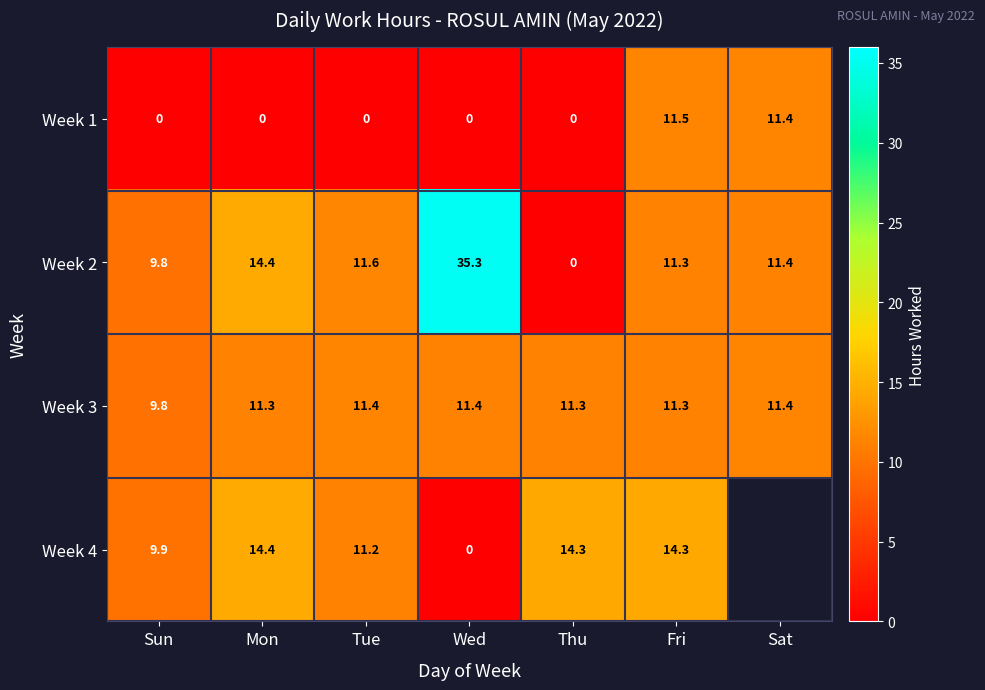

What is the spread (max minus min) of values at Mon?

14.4